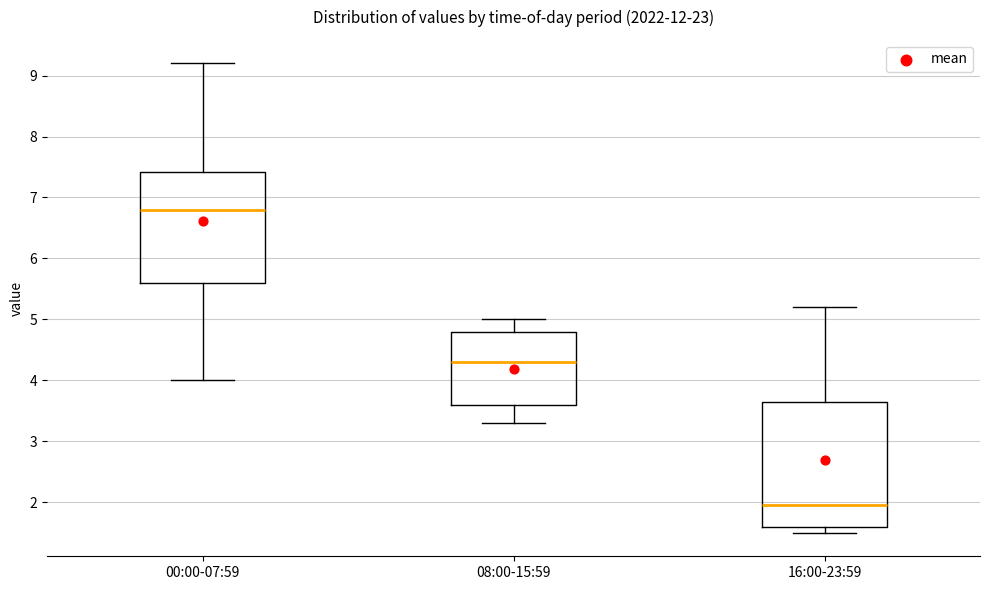

Reading left to right, read every box against the y-axis: the position of its median line, the range the box covers, and the ends of its whiskers. The values are not printed on the chart, so give them approximately, as read against the axis.

00:00-07:59: median 6.8, box 5.6 to 7.4, whiskers 4.0 to 9.2
08:00-15:59: median 4.3, box 3.6 to 4.8, whiskers 3.3 to 5.0
16:00-23:59: median 2.0, box 1.6 to 3.7, whiskers 1.5 to 5.2